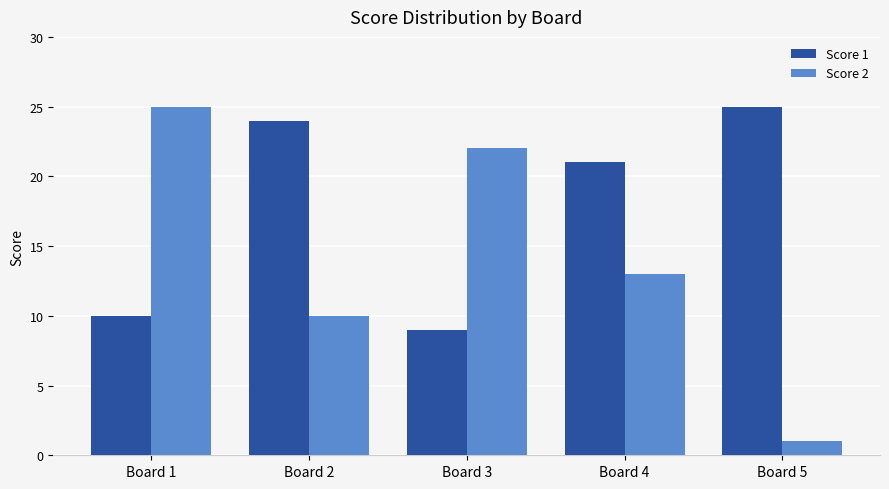

Is the value of Score 1 at Board 1 greater than the value of Score 2 at Board 1?

No